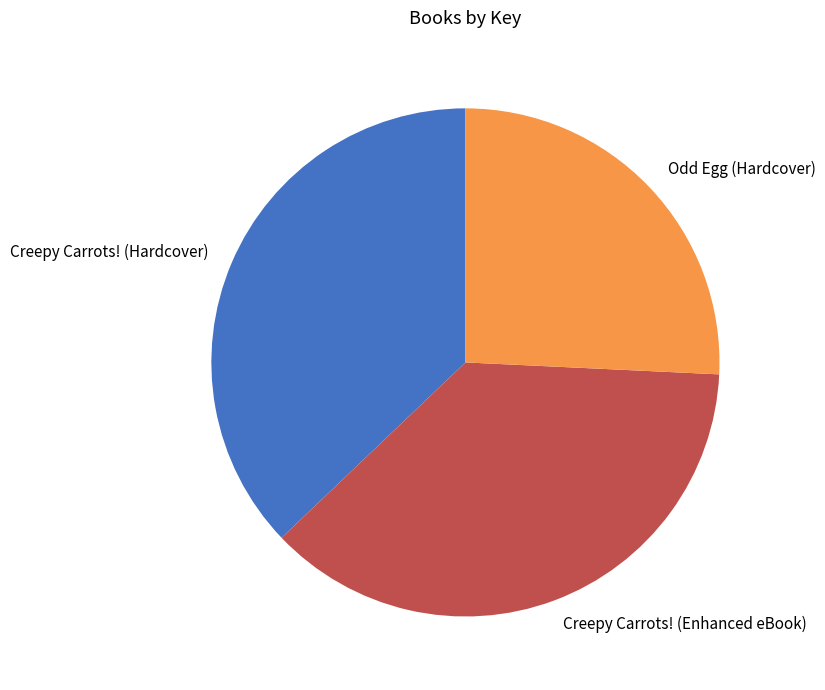

Which category has the smallest portion of the pie?

Odd Egg (Hardcover)